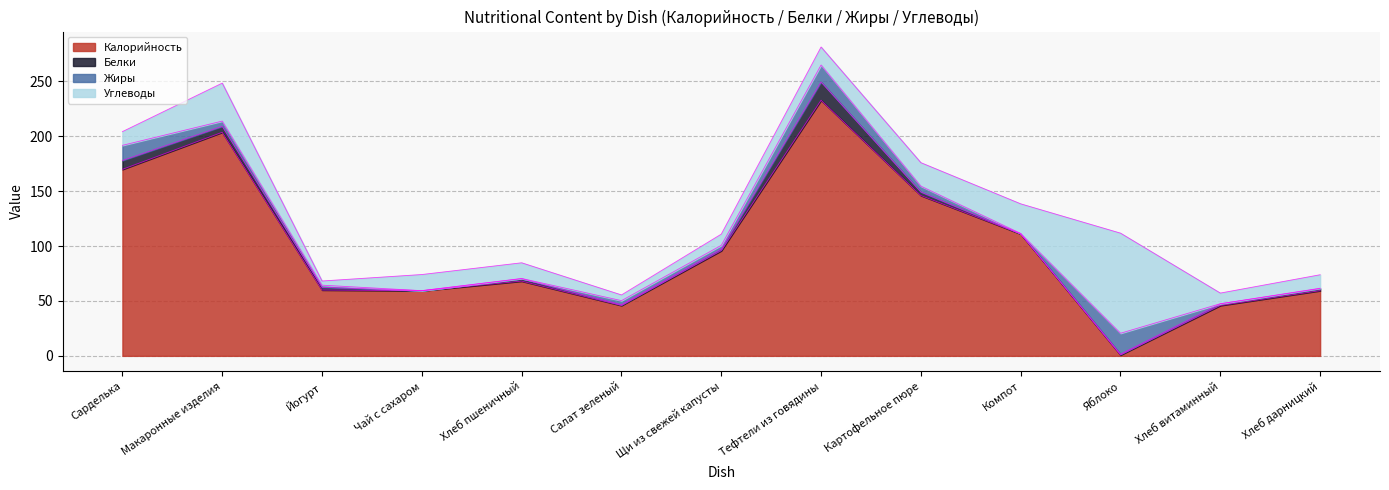

How many data points does each series have?

13